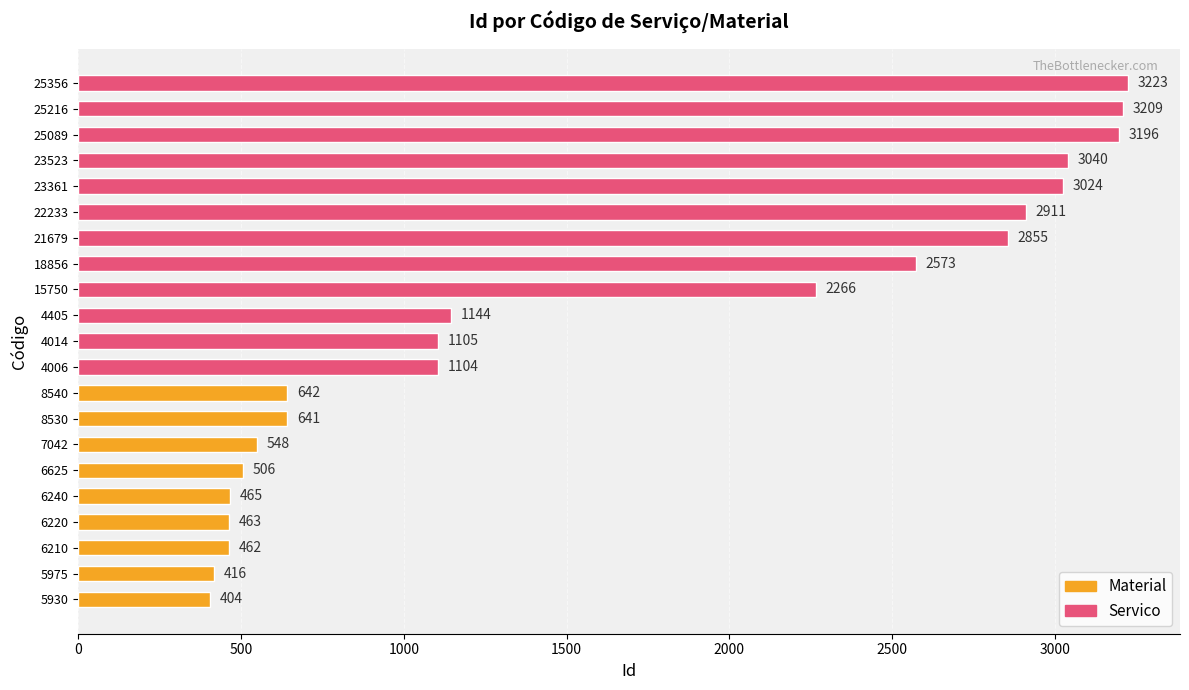

Which has a higher value, 22233 or 6625?

22233